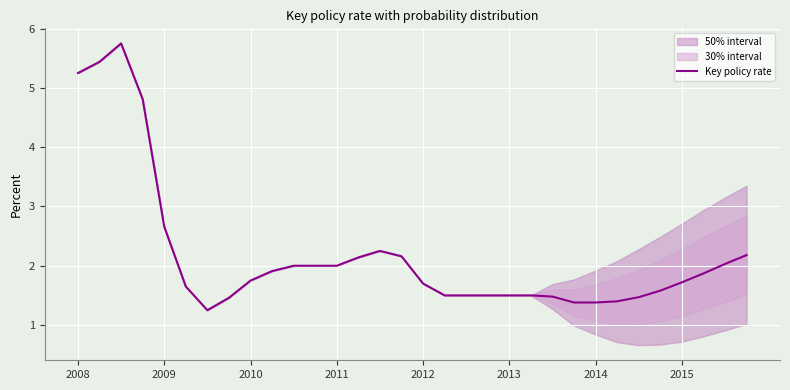

Reading left to right, extract all data points from this chart.

5.2	5.4	5.8	4.8	2.7	1.6	1.2	1.5	1.8	1.9	2.0	2.0	2.0	2.1	2.2	2.2	1.7	1.5	1.5	1.5	1.5	1.5	1.5	1.4	1.4	1.4	1.5	1.6	1.7	1.9	2.0	2.2